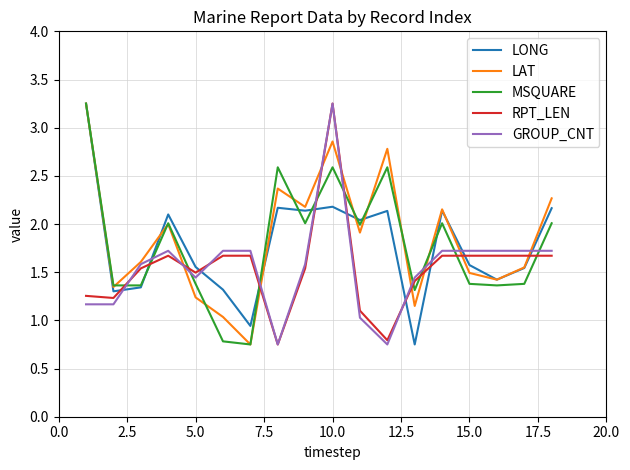

After their last crossing, which series has the higher values: RPT_LEN or LAT?

LAT